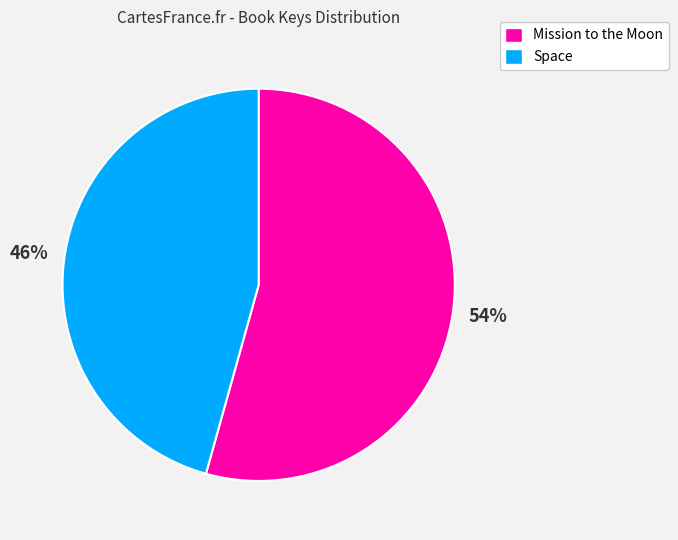

Does Mission to the Moon represent more than half of the total?

Yes